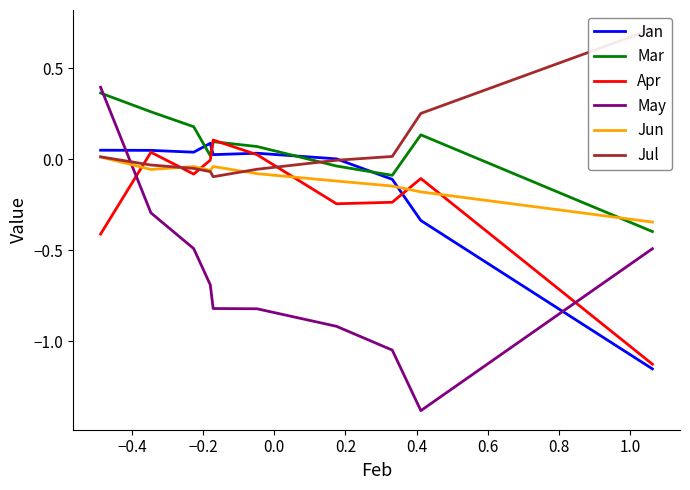

What is the difference between the maximum and minimum values in the Jun series?

0.4